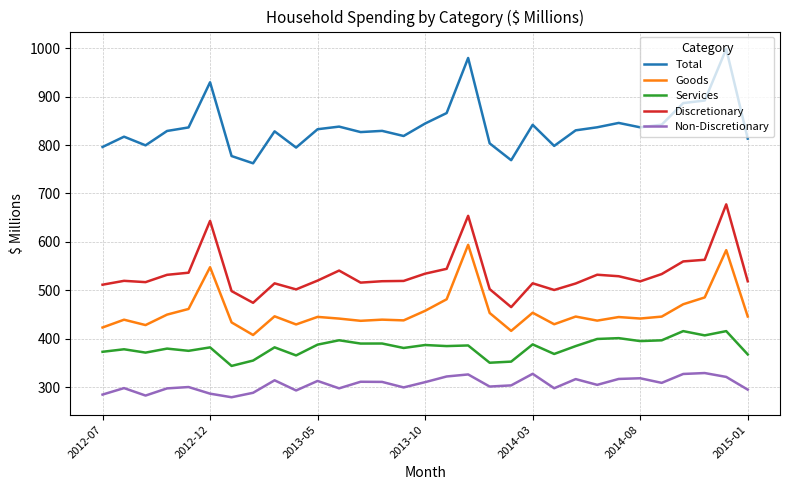

How many distinct data groups are displayed?

5